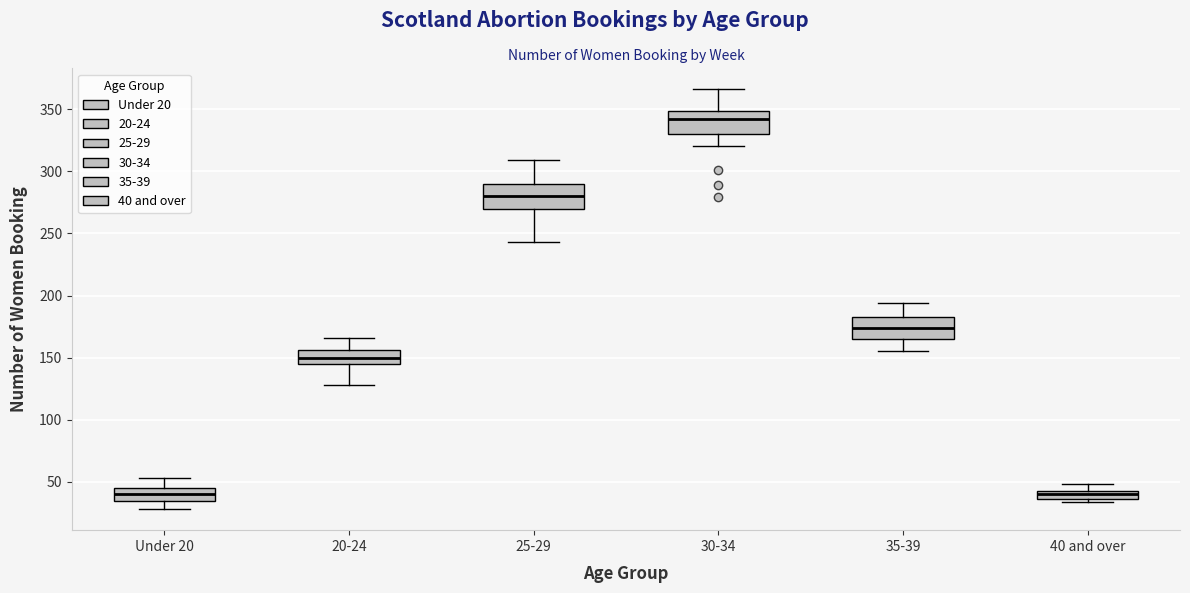

Where does the median line of the box for 35-39 sit on the y-axis? The values are not printed on the chart, so give them approximately, as read against the axis.

175